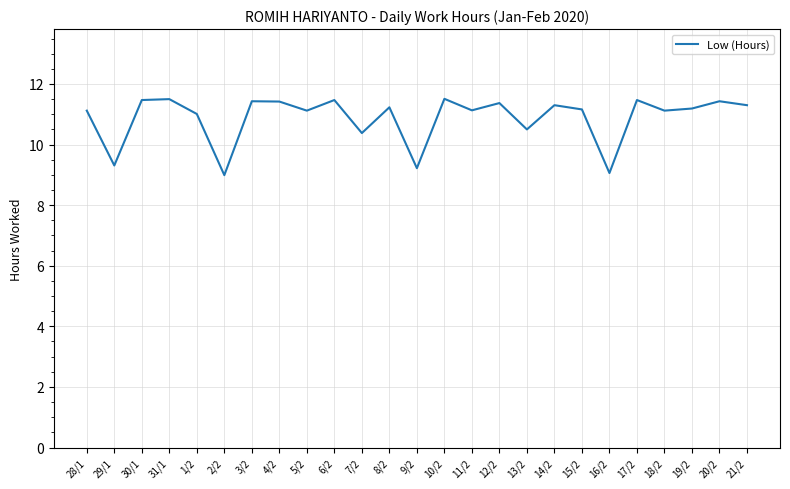

Between 17/2 and 28/1, which is larger?

17/2